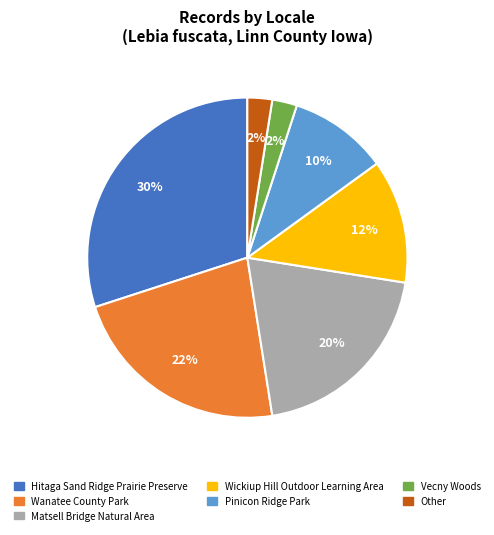

Which category has the biggest portion of the pie?

Hitaga Sand Ridge Prairie Preserve